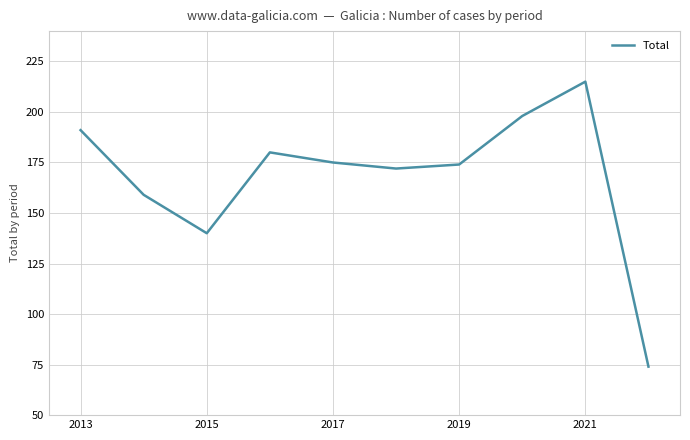

How many lines are shown in the chart?

1